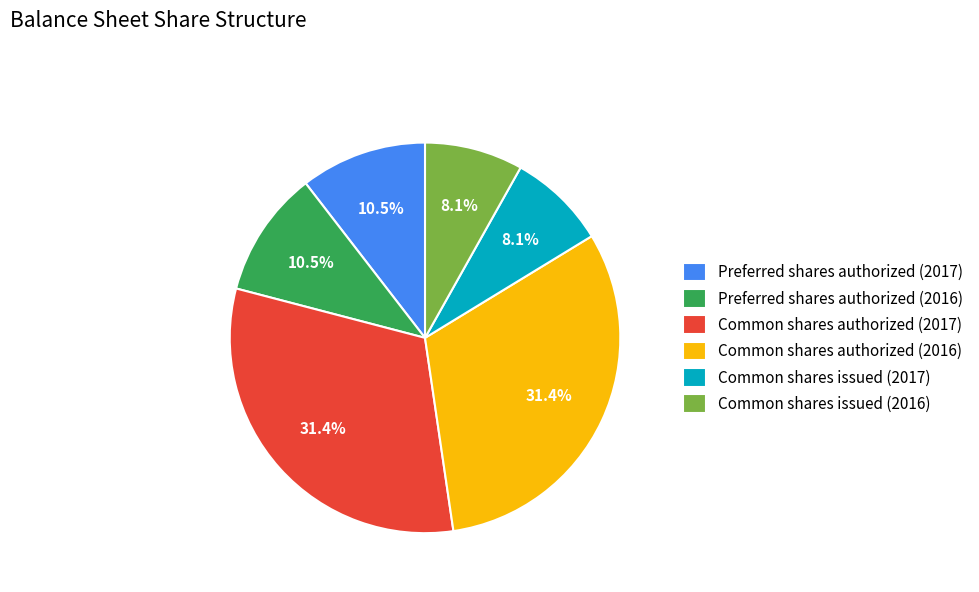

Does Common shares issued (2016) represent more than half of the total?

No